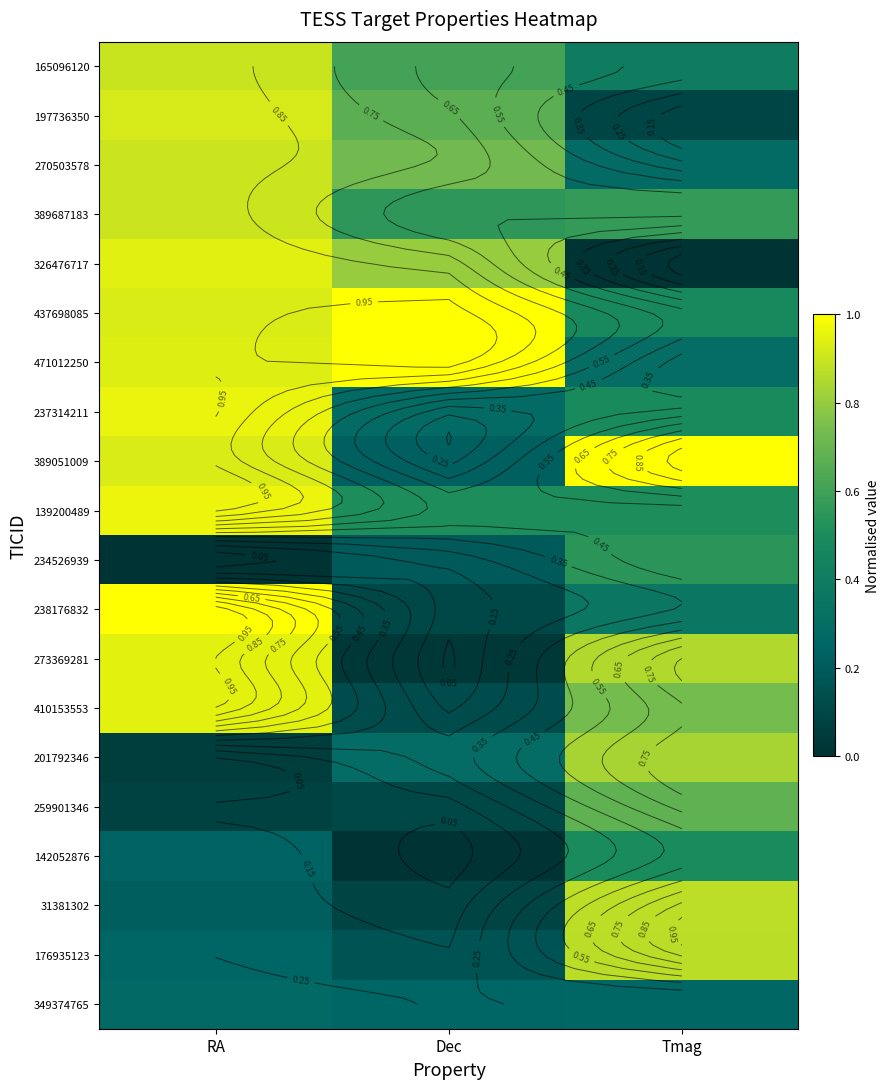

Rank the series at RA from lowest to highest value.

234526939, 201792346, 259901346, 31381302, 142052876, 176935123, 349374765, 165096120, 389687183, 270503578, 197736350, 437698085, 389051009, 471012250, 326476717, 273369281, 410153553, 237314211, 139200489, 238176832